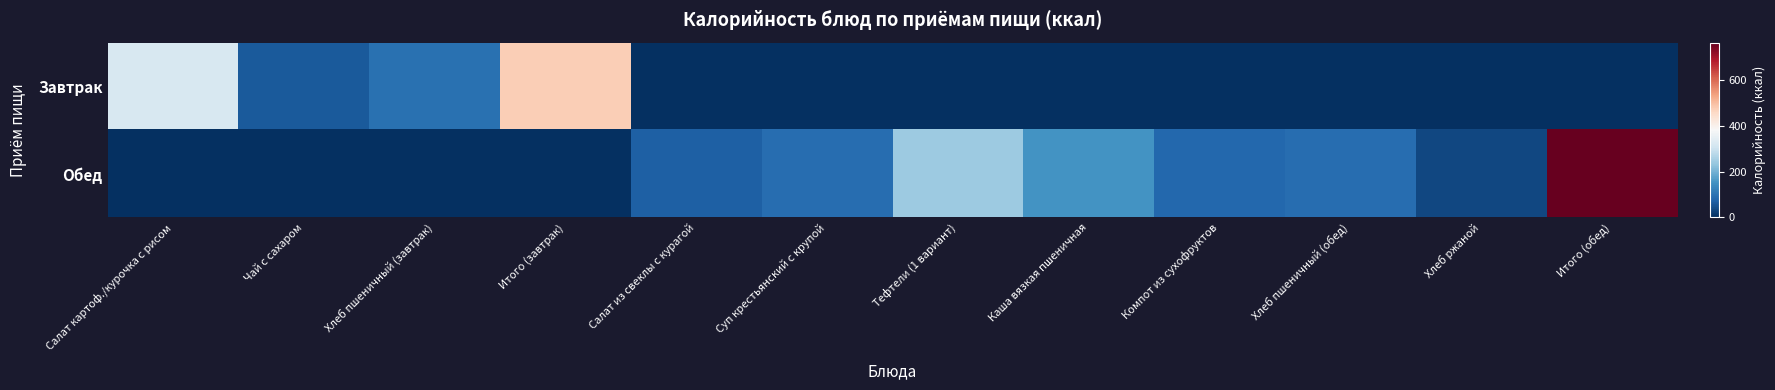

At Хлеб пшеничный (завтрак), list the series in order from smallest to largest.

Обед, Завтрак